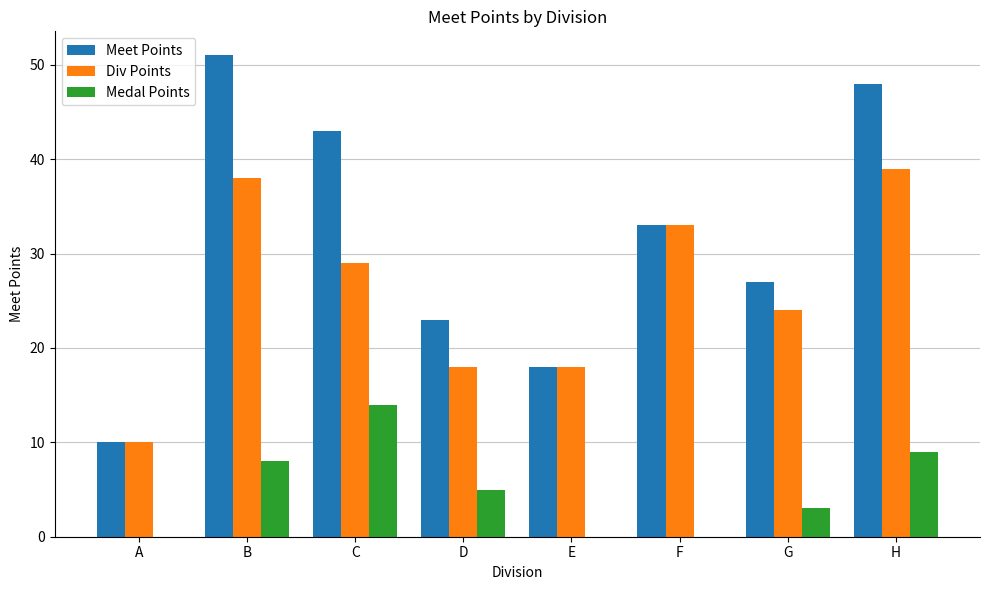

Which series has the largest total across all categories?

Meet Points